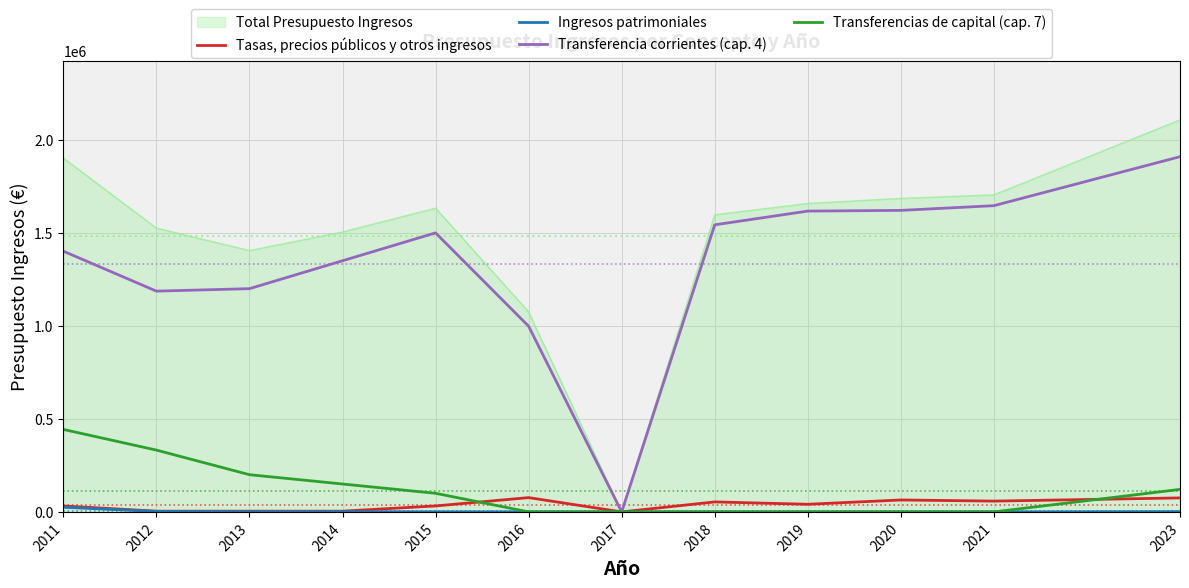

What is the spread (max minus min) of values at 2016?

1075112.8